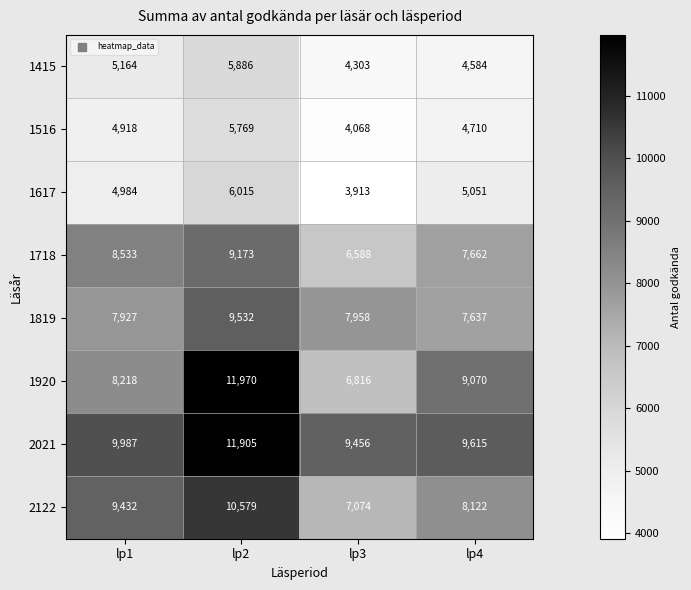

Between lp1 and lp4, which series saw the biggest shift?

2122